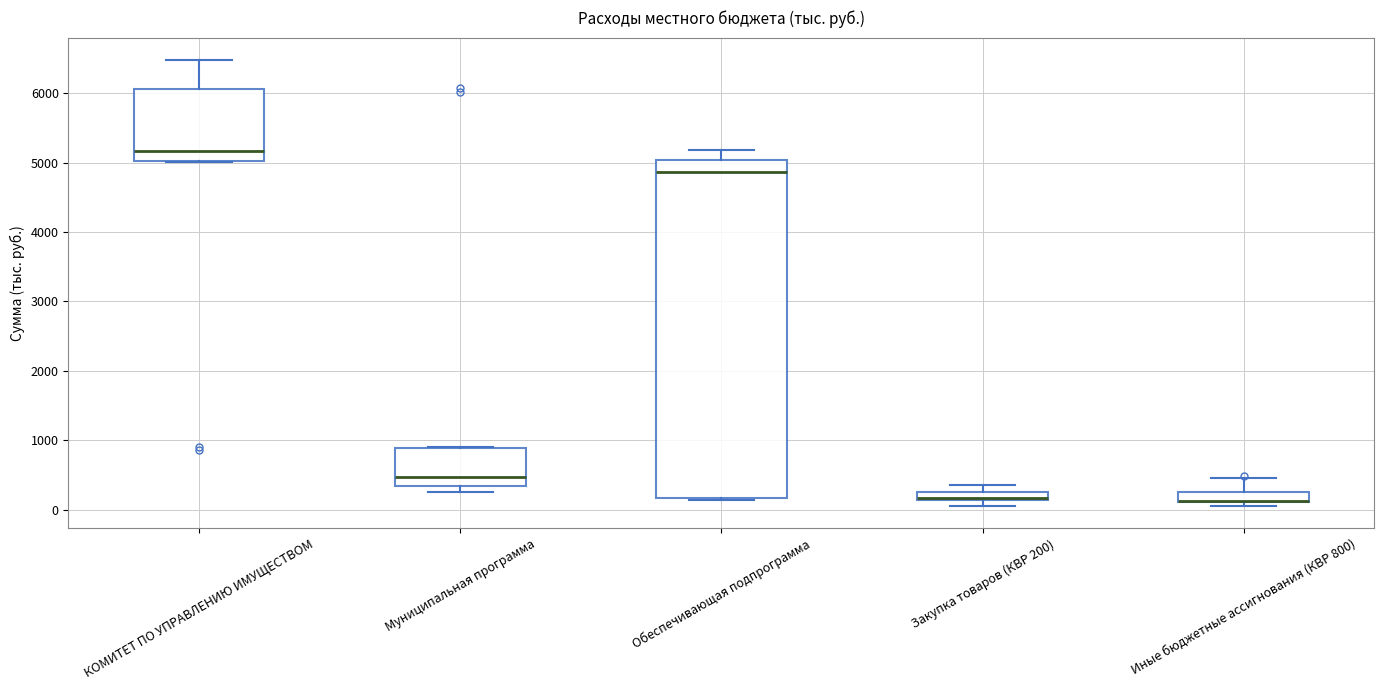

Which box is the tallest, from its lower edge to its upper edge?

Обеспечивающая подпрограмма